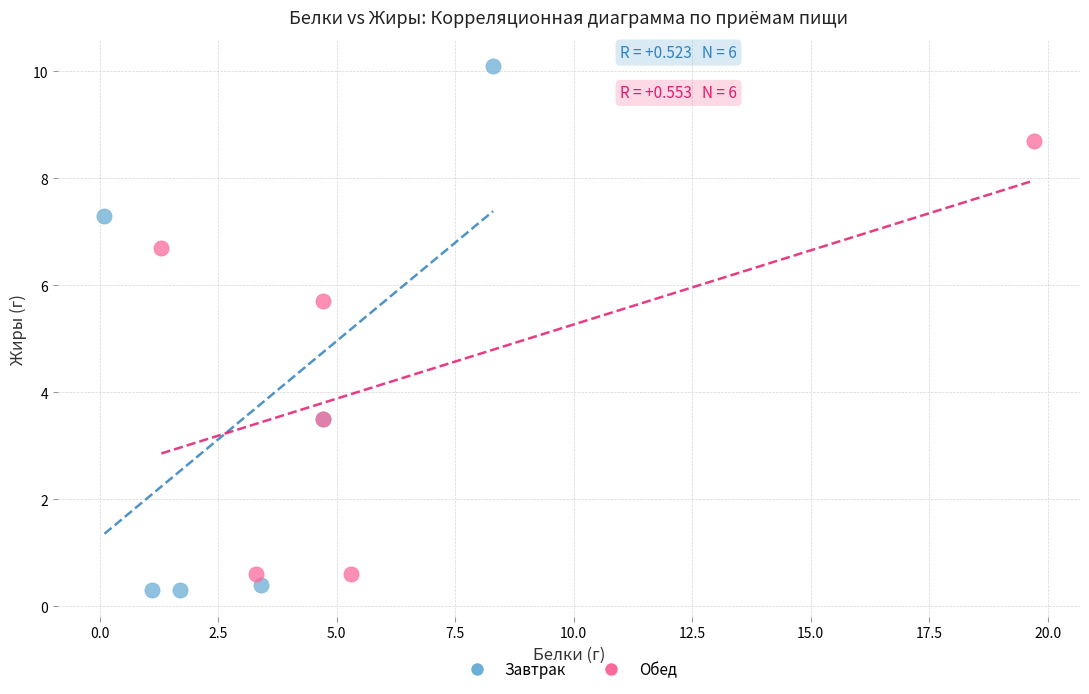

Which series has the widest spread of Y values?

Завтрак